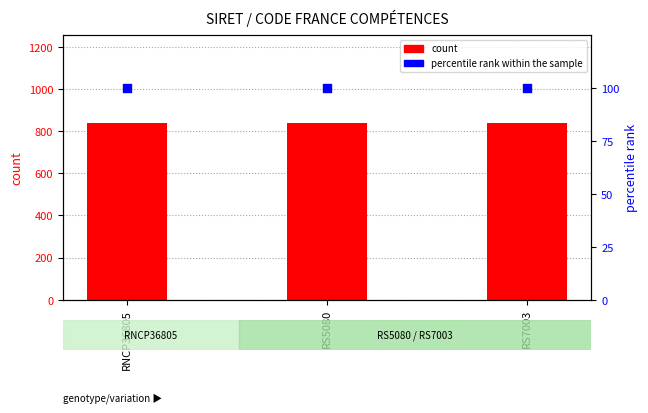

At how many categories does at least one series exceed 792?

3